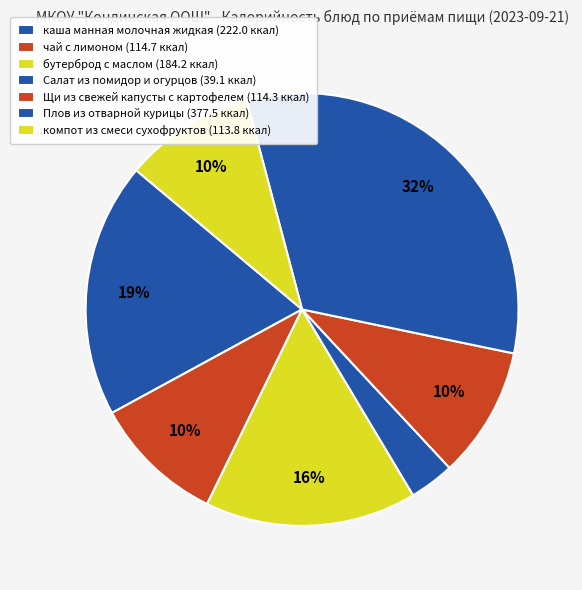

Is there any slice that represents more than half of the pie?

No